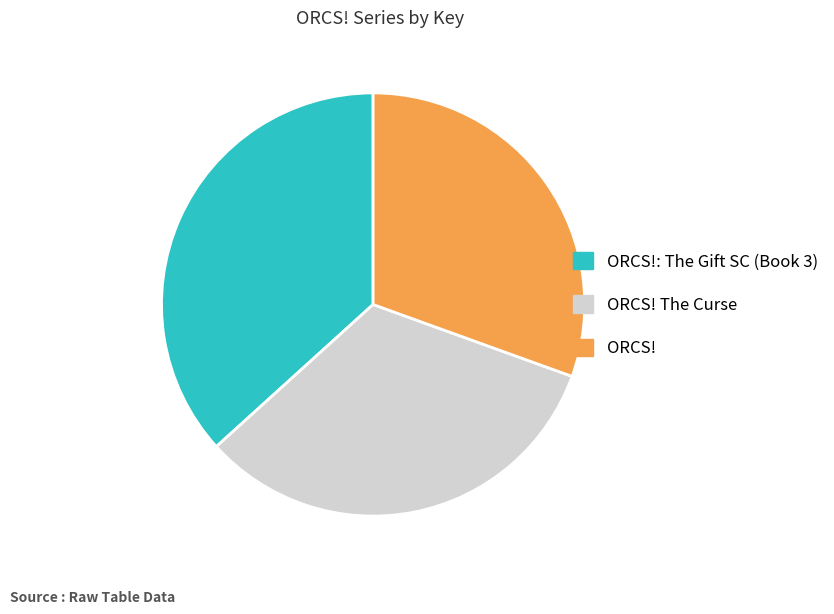

Is the sum of ORCS!: The Gift SC (Book 3) and ORCS! The Curse greater than half?

Yes